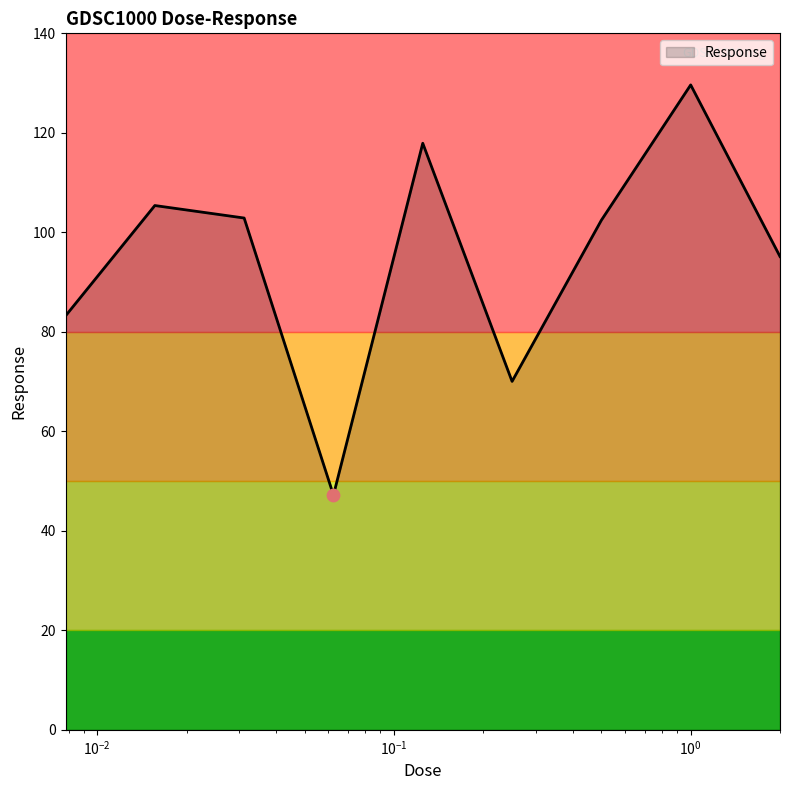

What is the greatest value displayed?

129.6